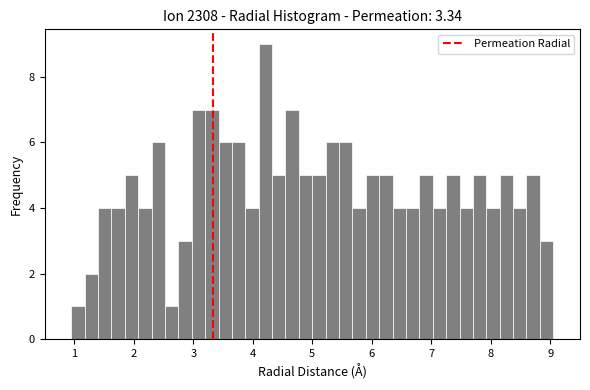

Read against the x-axis, roughly where is the centre of the tallest bar?

4.2